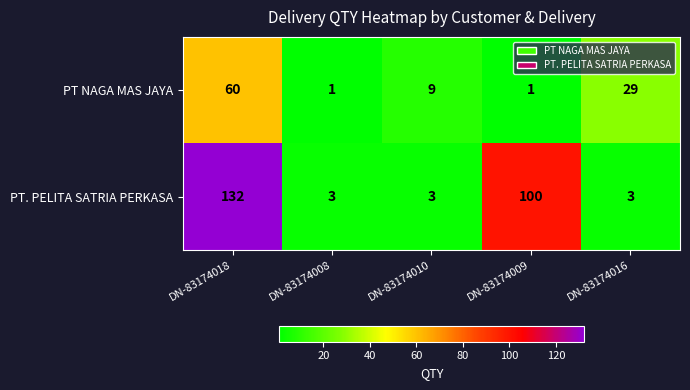

How many data points does each series have?

5